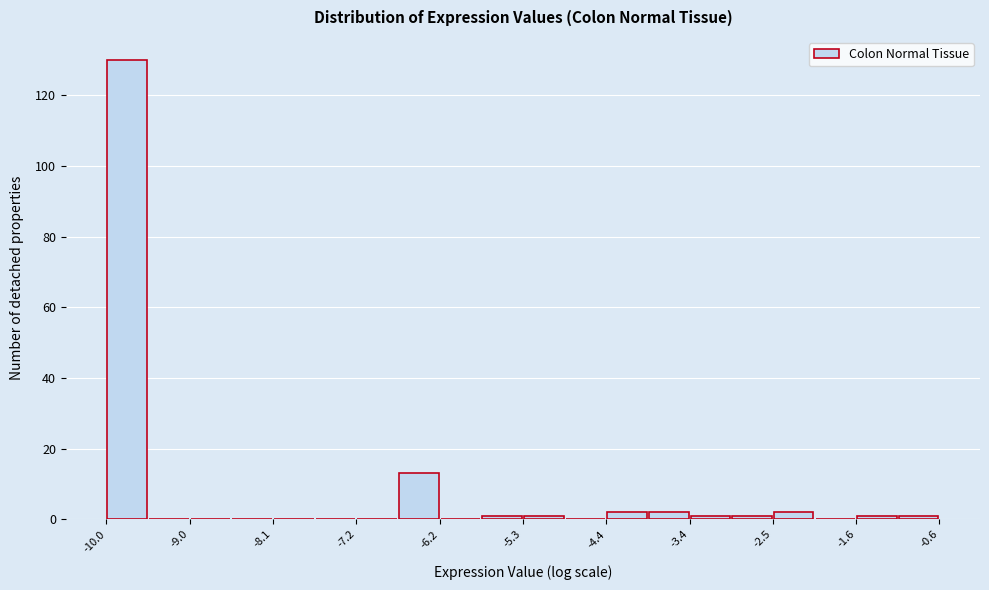

Reading left to right, transcribe this chart: for each bar, give the range it covers on the x-axis and its height. Neither the bar edges nor the heights are printed on the chart, so give them approximately, as read against the axes.

-10.0 to -9.5: 130
-9.5 to -9.0: 0
-9.0 to -8.6: 0
-8.6 to -8.1: 0
-8.1 to -7.6: 0
-7.6 to -7.2: 0
-7.2 to -6.7: 0
-6.7 to -6.2: 14
-6.2 to -5.8: 0
-5.8 to -5.3: under 2
-5.3 to -4.8: under 2
-4.8 to -4.4: 0
-4.4 to -3.9: 2
-3.9 to -3.4: 2
-3.4 to -3.0: under 2
-3.0 to -2.5: under 2
-2.5 to -2.0: 2
-2.0 to -1.6: 0
-1.6 to -1.1: under 2
-1.1 to -0.6: under 2